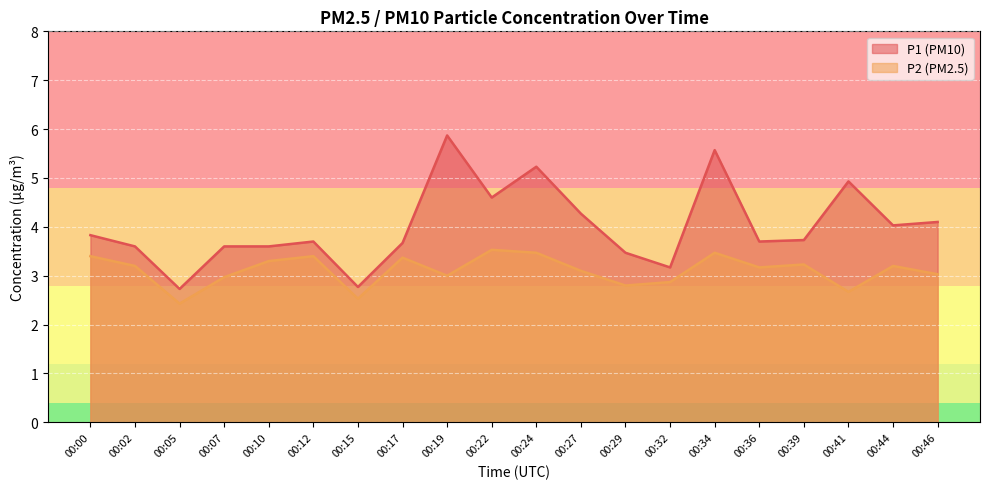

What is the spread (max minus min) of values at 00:05?

0.3